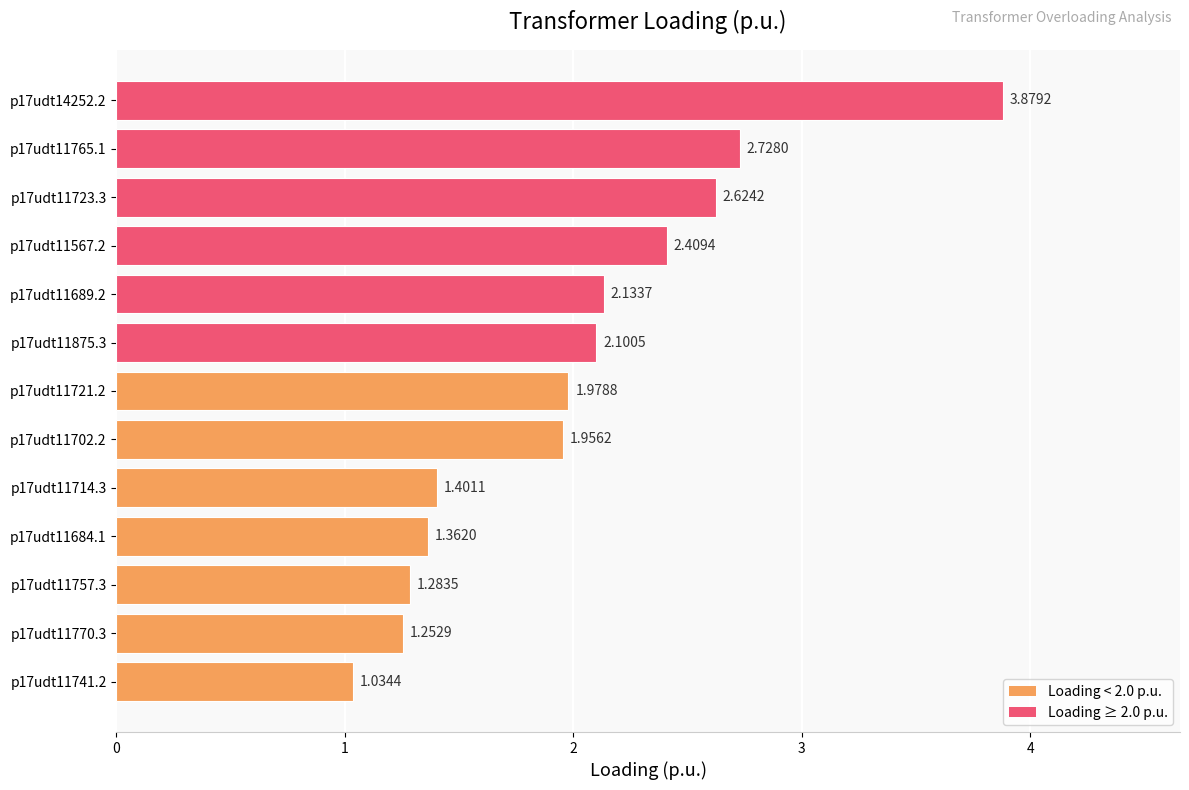

Rank the categories by value from lowest to highest.

p17udt11741.2, p17udt11770.3, p17udt11757.3, p17udt11684.1, p17udt11714.3, p17udt11702.2, p17udt11721.2, p17udt11875.3, p17udt11689.2, p17udt11567.2, p17udt11723.3, p17udt11765.1, p17udt14252.2